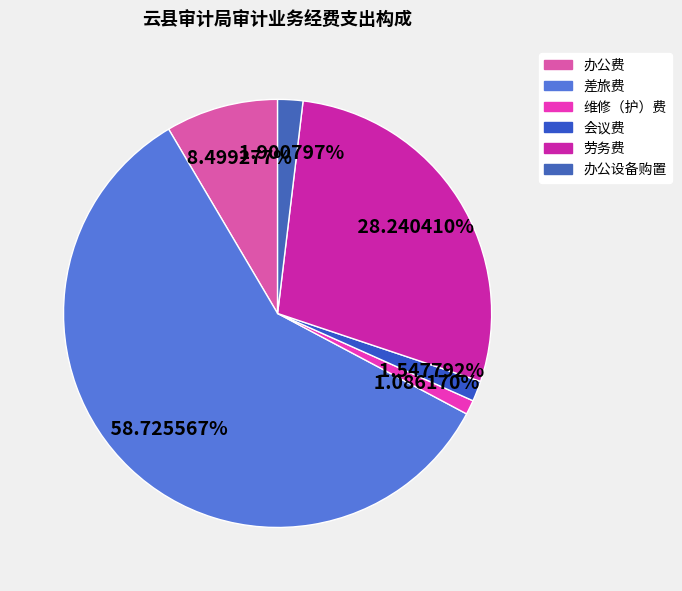

Rank the categories by value from highest to lowest.

差旅费, 劳务费, 办公费, 办公设备购置, 会议费, 维修（护）费